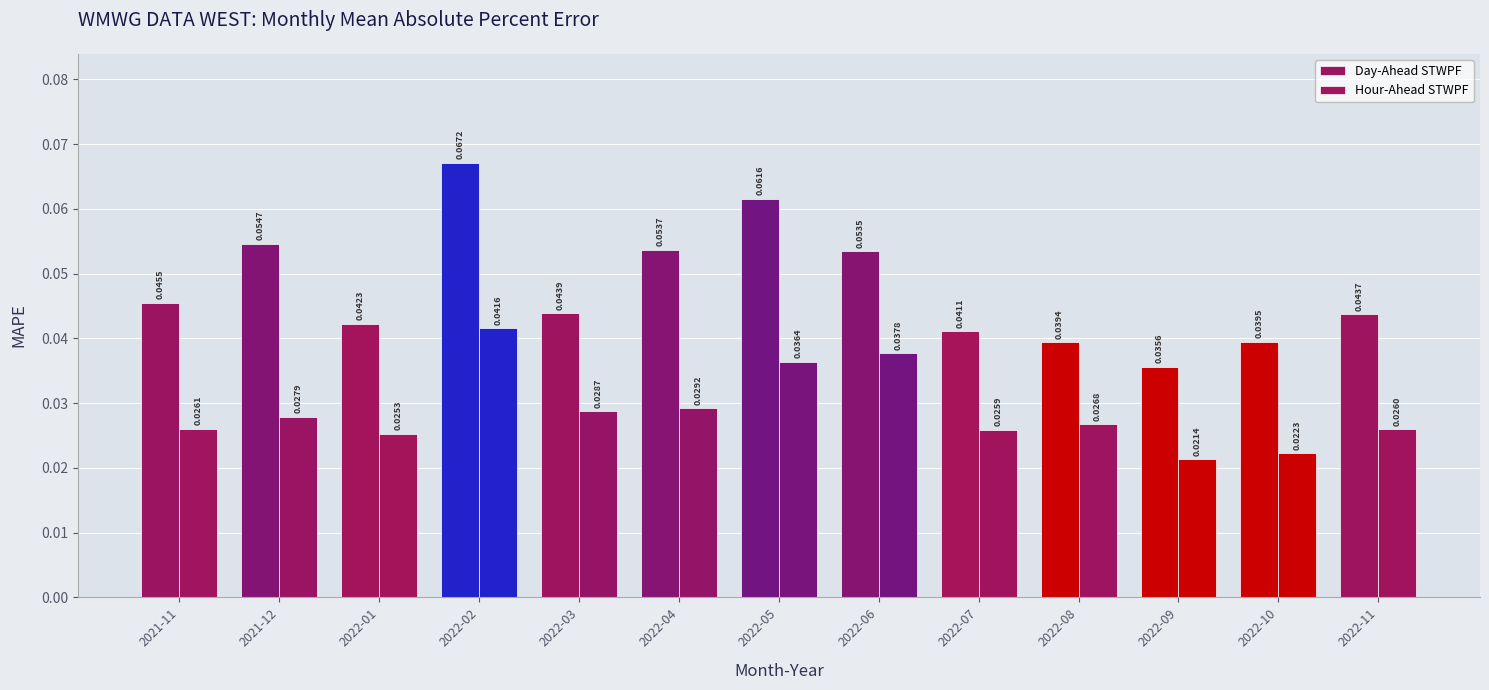

Is it true that Day-Ahead STWPF equals 0.1 at 2021-12?

True